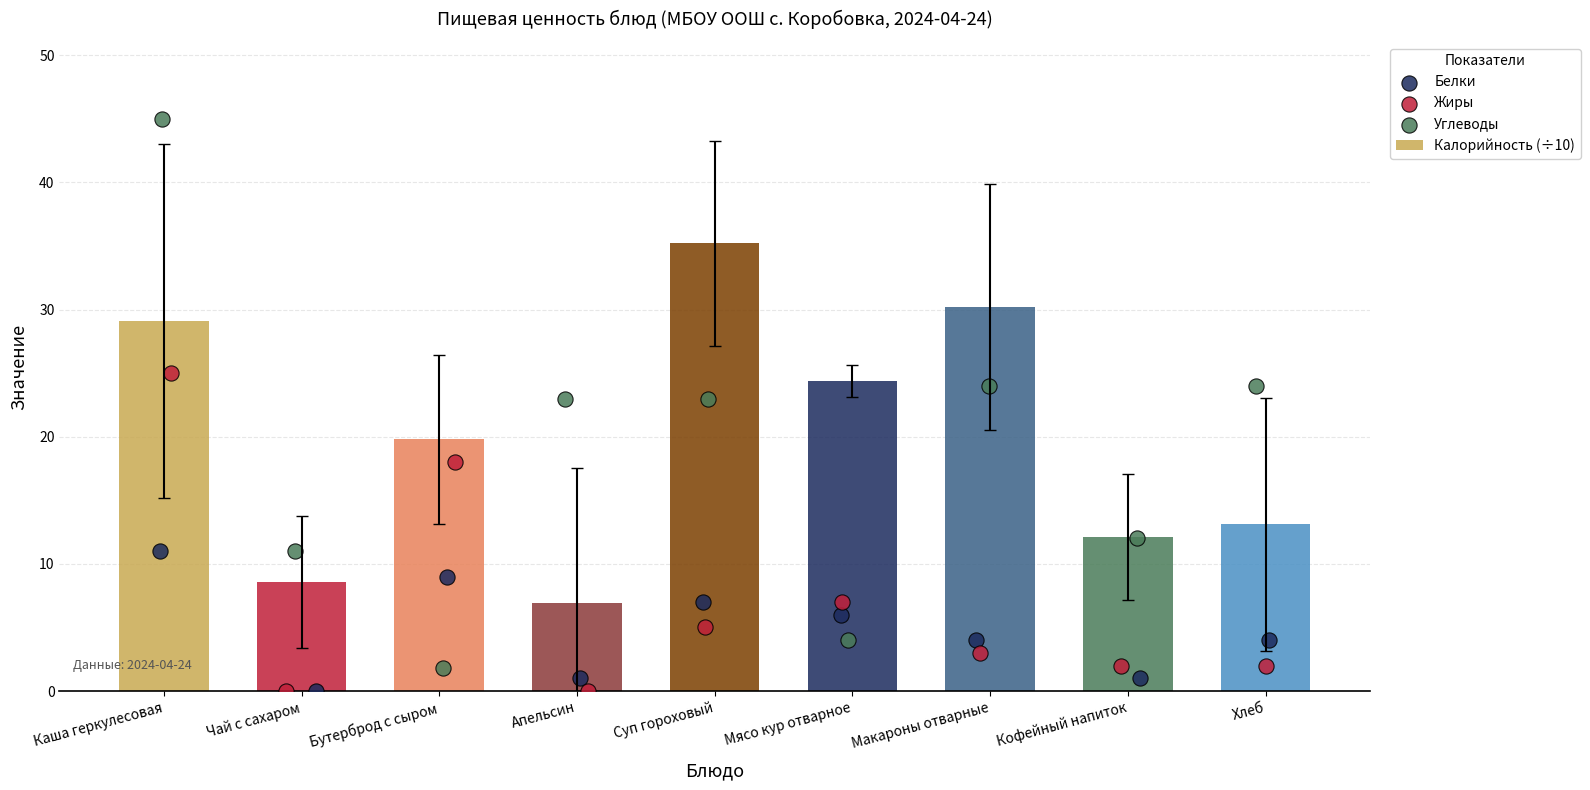

Which series has the largest Y range (max minus min)?

Углеводы